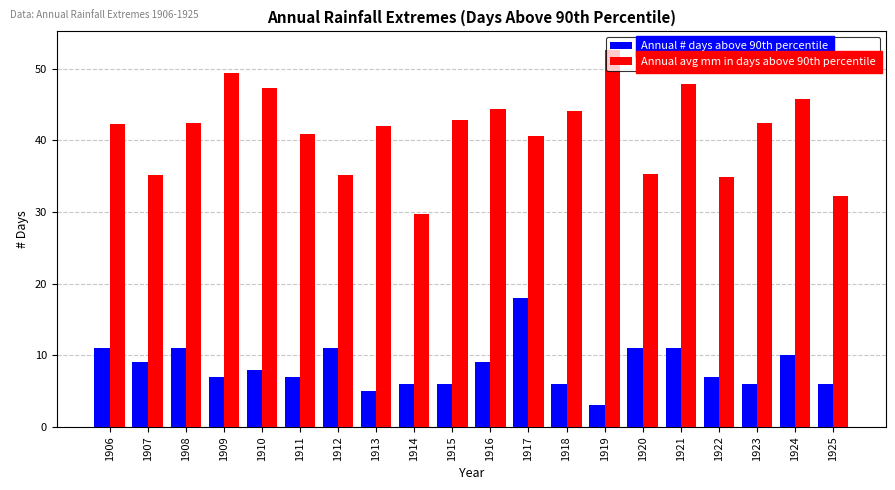

At how many categories does at least one series exceed 3?

20